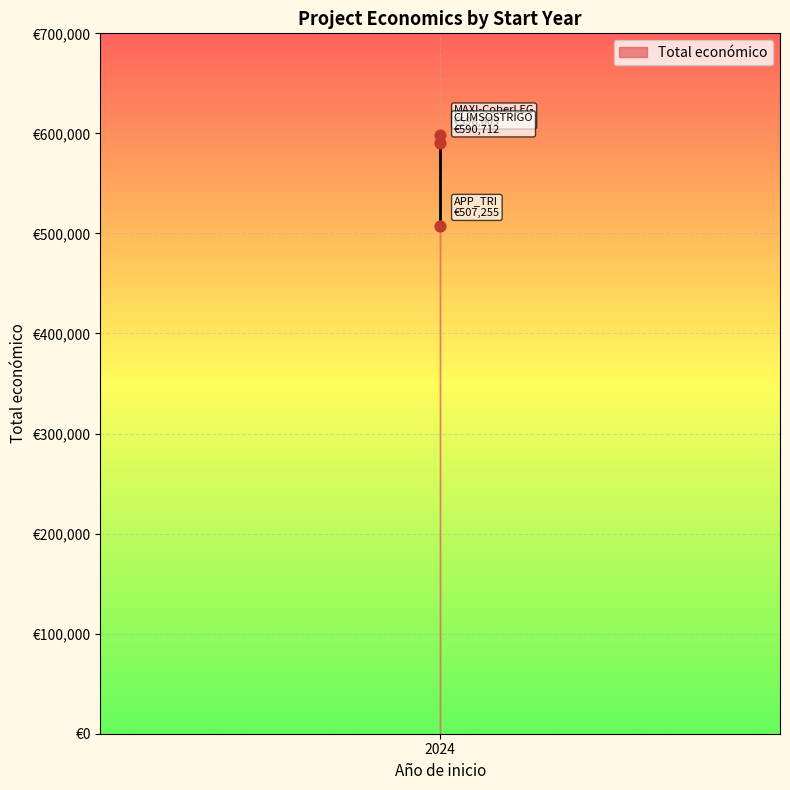

What is the change in value from CLIMSOSTRIGO to APP_TRI?

-83457